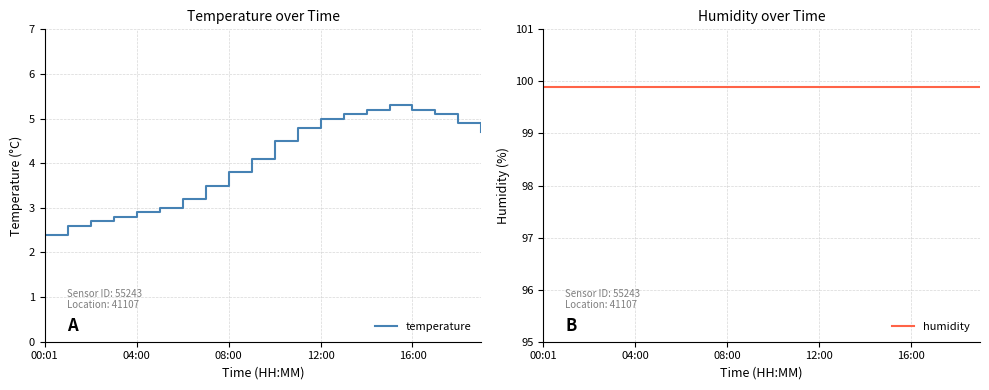

What is the average value of the humidity series?

99.9